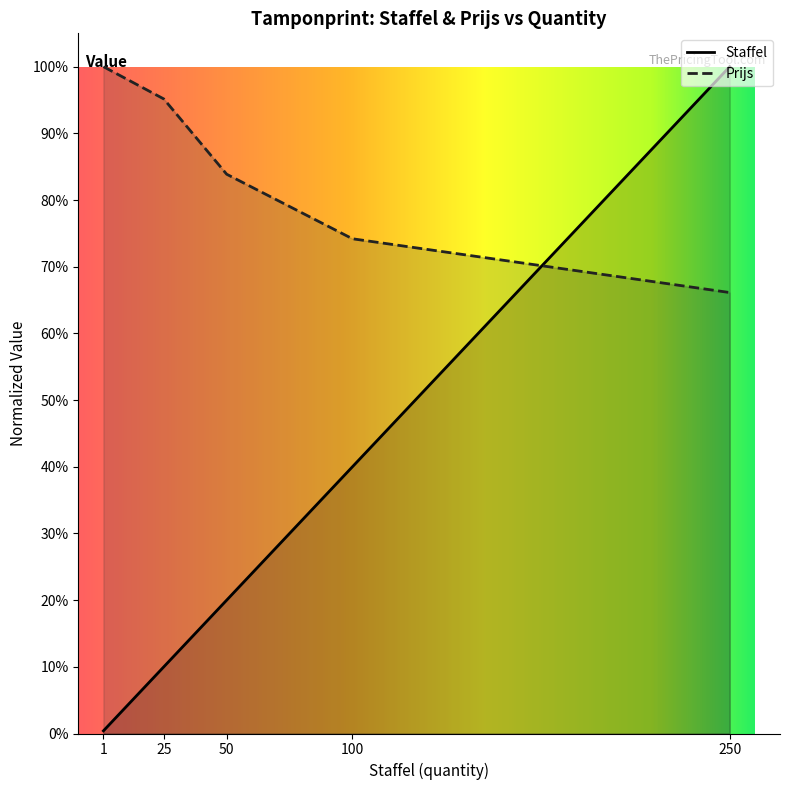

True or false: Staffel and Prijs cross at least once.

True